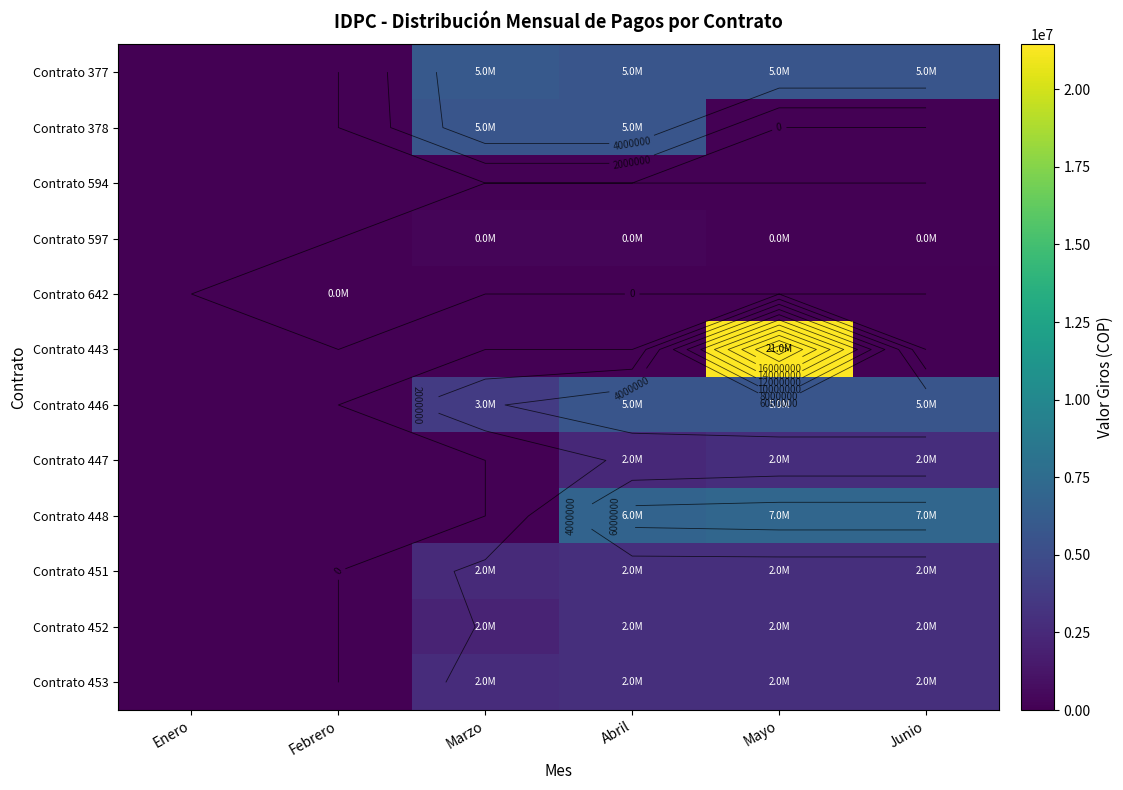

What is the maximum value shown in the chart?

21443049